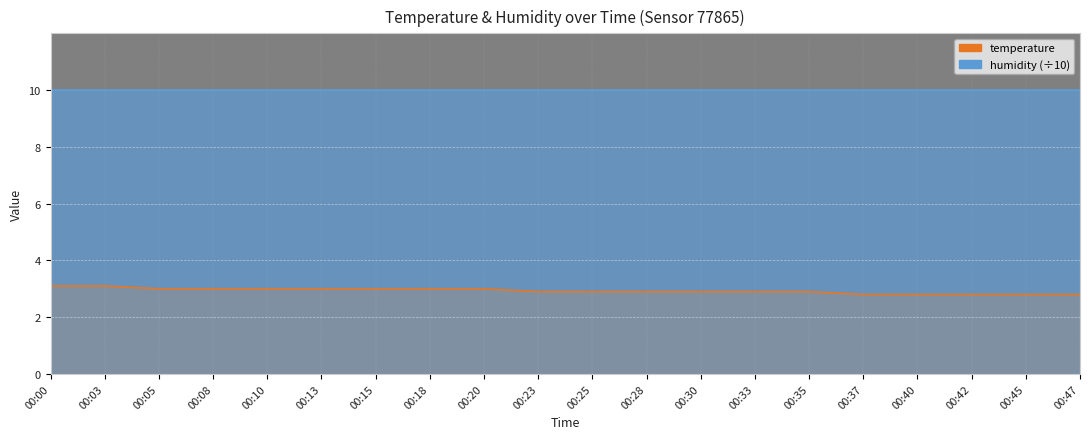

Count the values in the range 2 to 3.

18